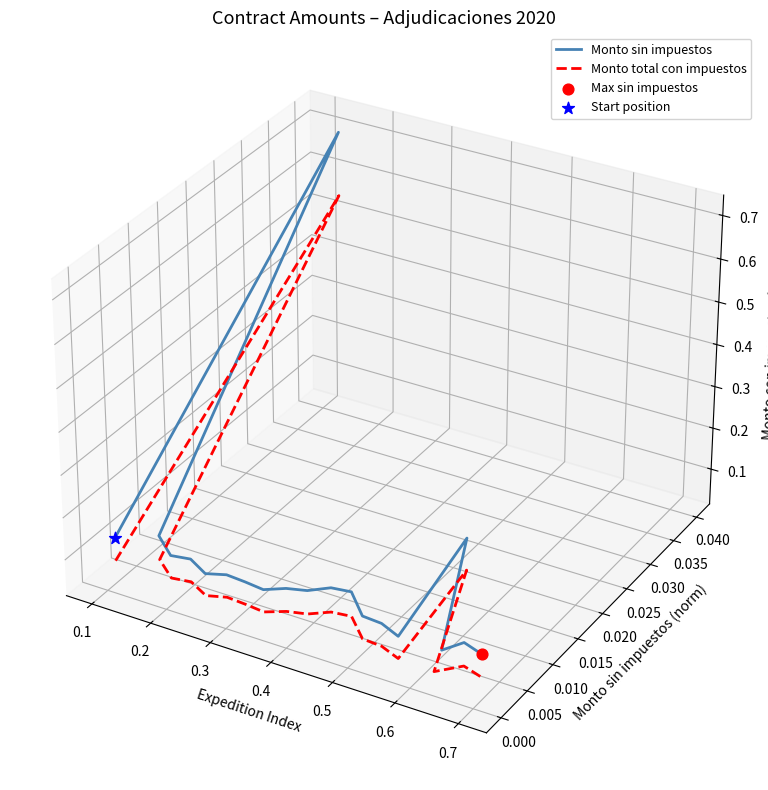

Which series reaches the minimum Y coordinate?

Monto total con impuestos